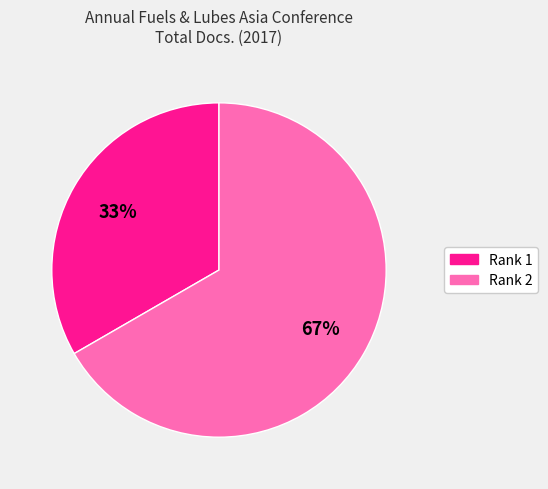

What is the largest slice in the pie chart?

Rank 2